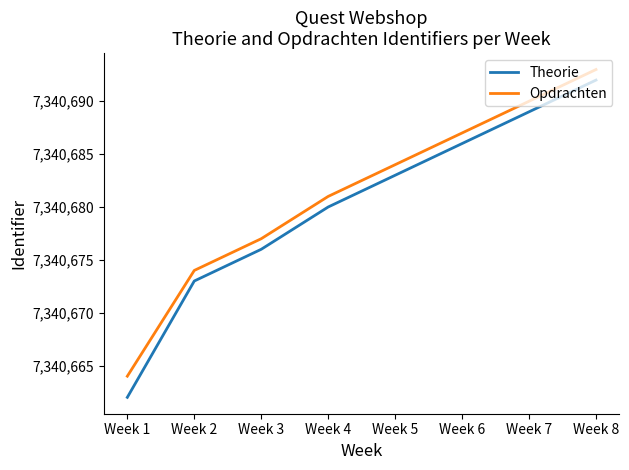

List the series in order of their overall mean, lowest first.

Theorie, Opdrachten